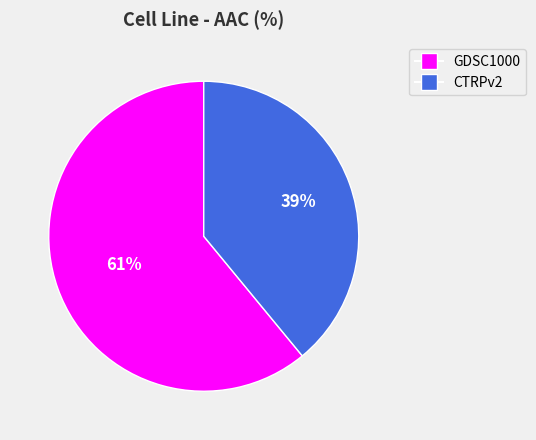

Rank the categories by value from lowest to highest.

CTRPv2, GDSC1000